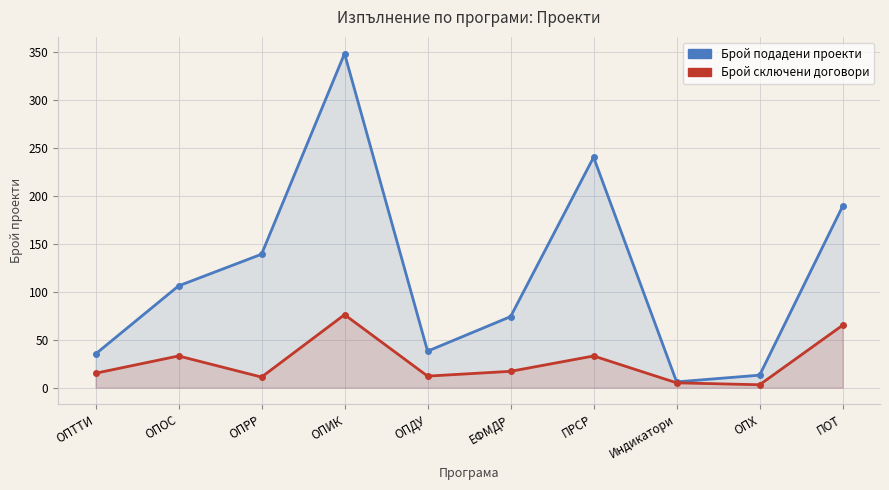

Which category has the lowest value across all series?

ОПХ